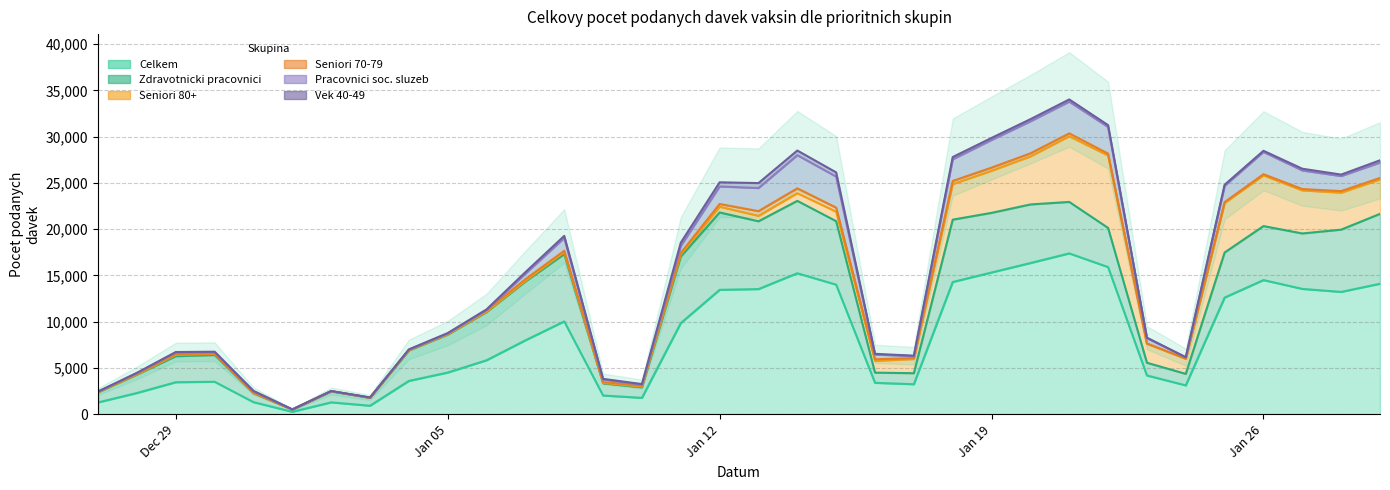

How many values in the Pracovnici soc. sluzeb series are below 602?

17